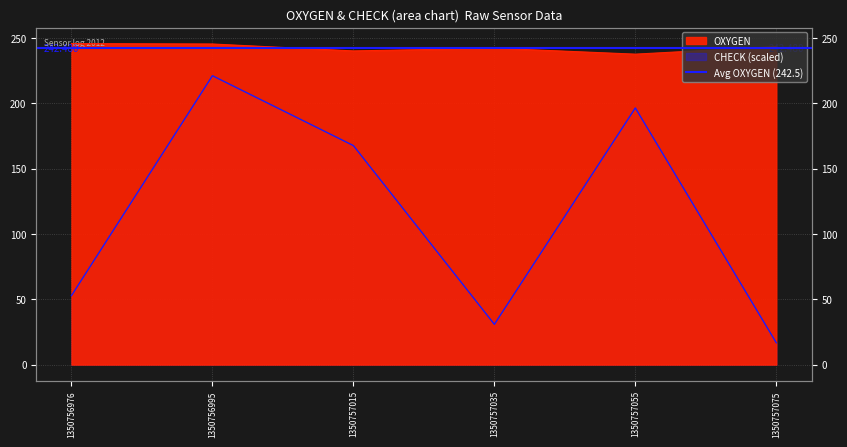

Is the value of OXYGEN at 1350757035 greater than the value of CHECK at 1350757075?

Yes